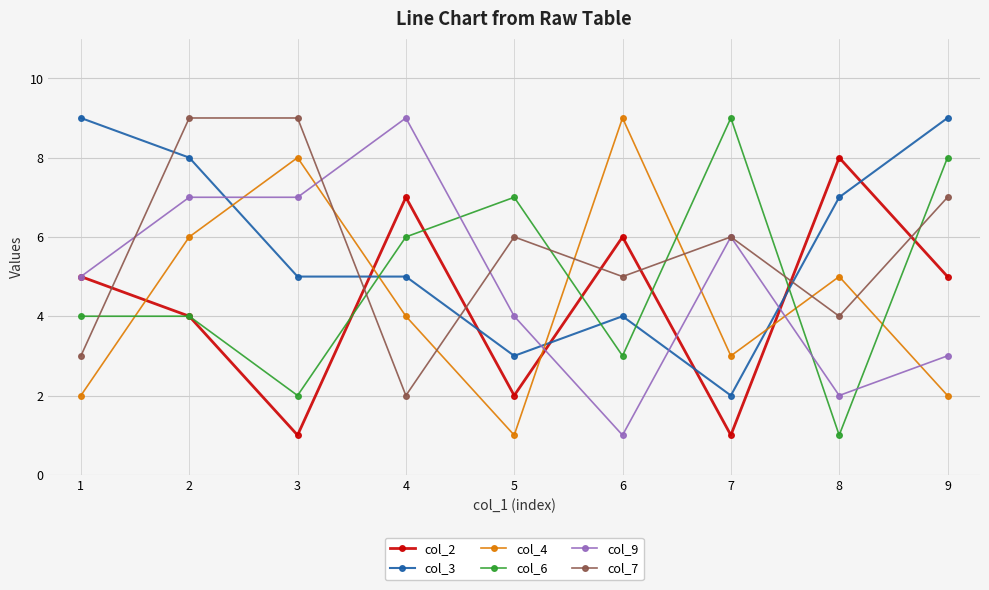

At 4, list the series in order from smallest to largest.

col_7, col_4, col_3, col_6, col_2, col_9